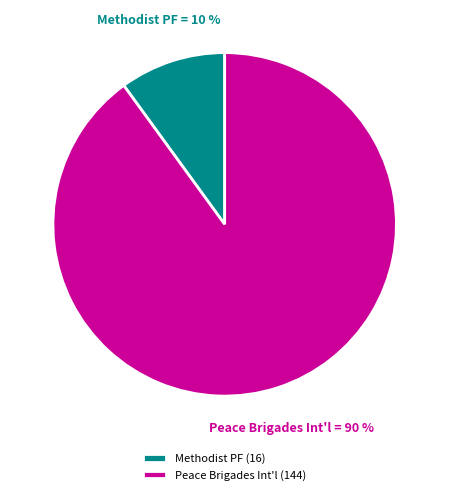

Which slice is the smallest?

Methodist PF (16)